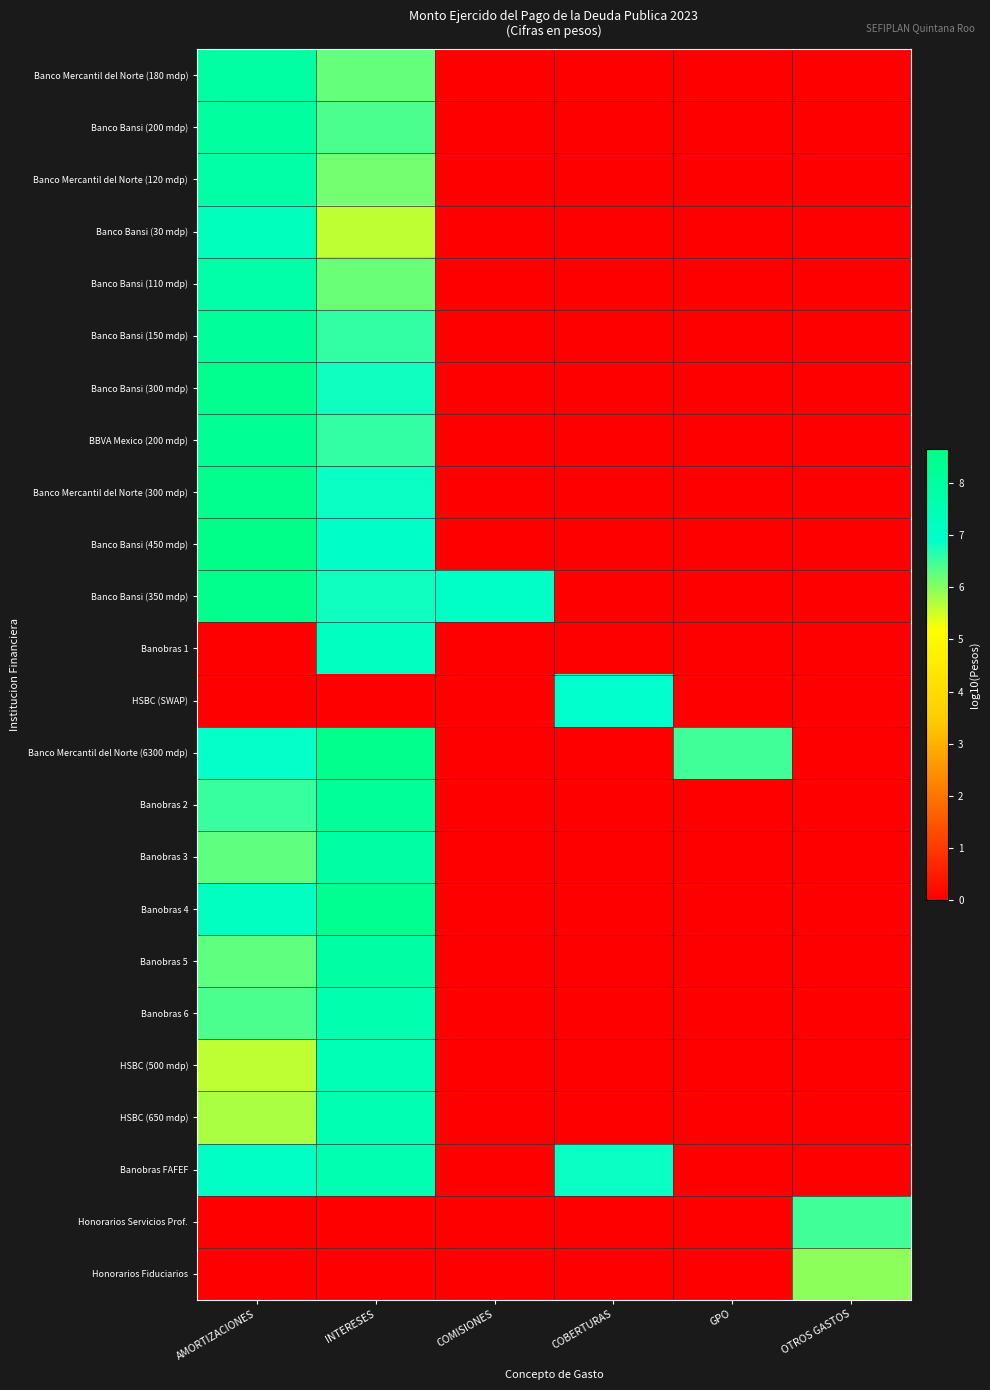

Rank the series by their maximum value, from lowest to highest.

Honorarios Fiduciarios, Honorarios Servicios Prof., HSBC (SWAP), Banobras 1, Banco Bansi (30 mdp), HSBC (500 mdp), HSBC (650 mdp), Banobras FAFEF, Banobras 6, Banco Bansi (110 mdp), Banco Mercantil del Norte (120 mdp), Banobras 3, Banobras 5, Banco Mercantil del Norte (180 mdp), Banco Bansi (200 mdp), Banco Bansi (150 mdp), Banobras 2, BBVA Mexico (200 mdp), Banobras 4, Banco Bansi (300 mdp), Banco Mercantil del Norte (300 mdp), Banco Bansi (350 mdp), Banco Mercantil del Norte (6300 mdp), Banco Bansi (450 mdp)